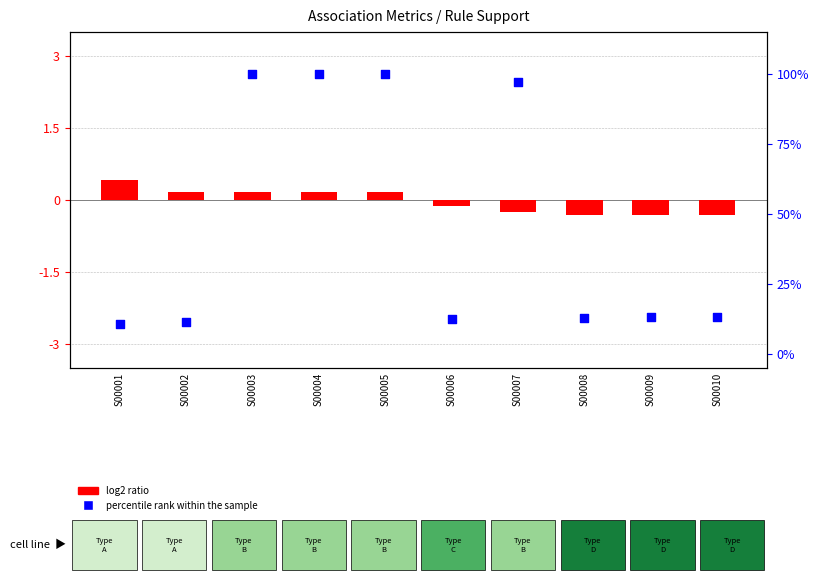

Which series contains the lowest Y value?

log2 ratio